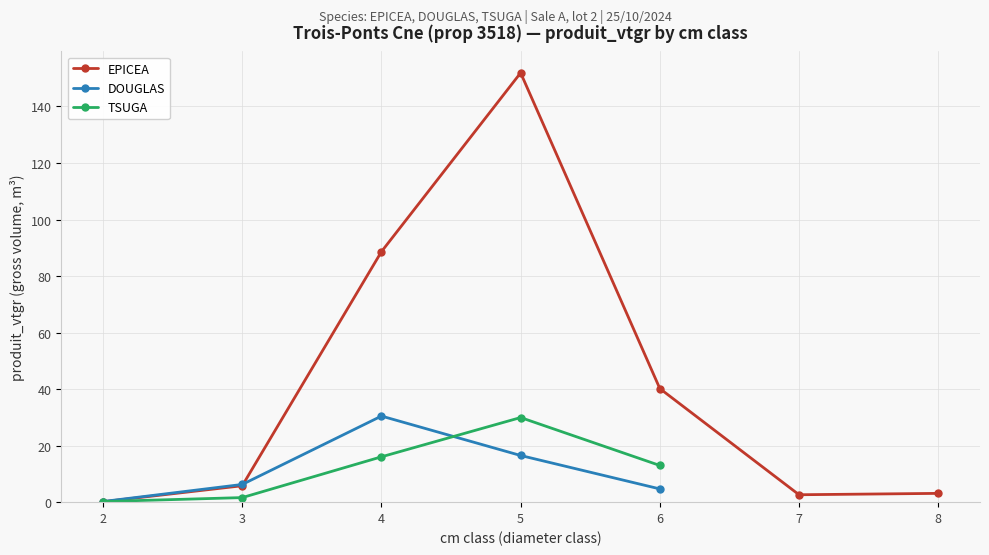

What is the difference between the EPICEA values at 6 and 2?

40.0